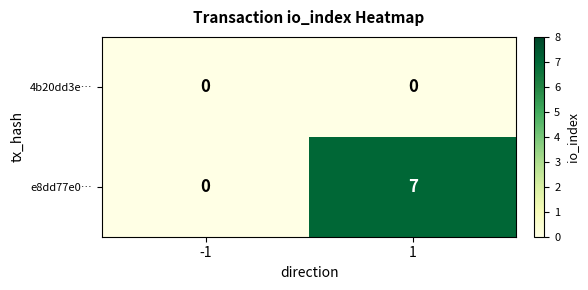

Rank the series by their average value, from highest to lowest.

e8dd77e0…, 4b20dd3e…